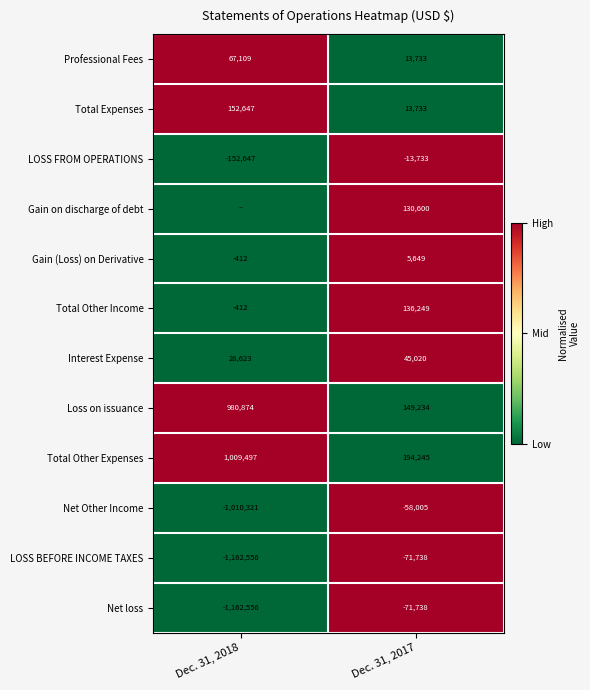

Count the number of data series in this chart.

12